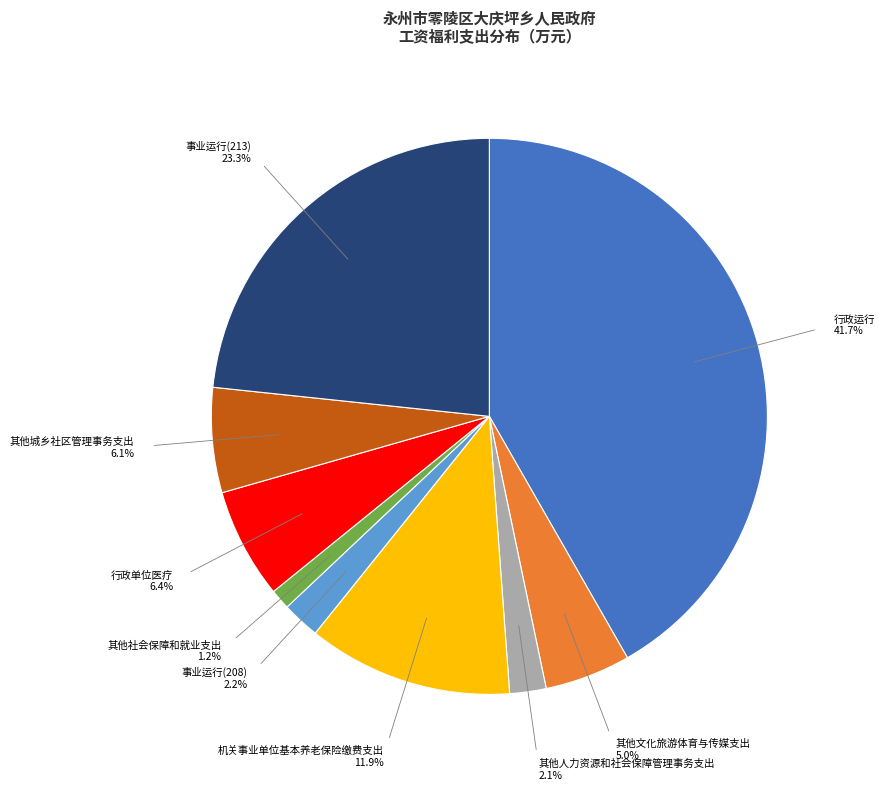

Is it true that 事业运行(208) is 2% of the pie?

True